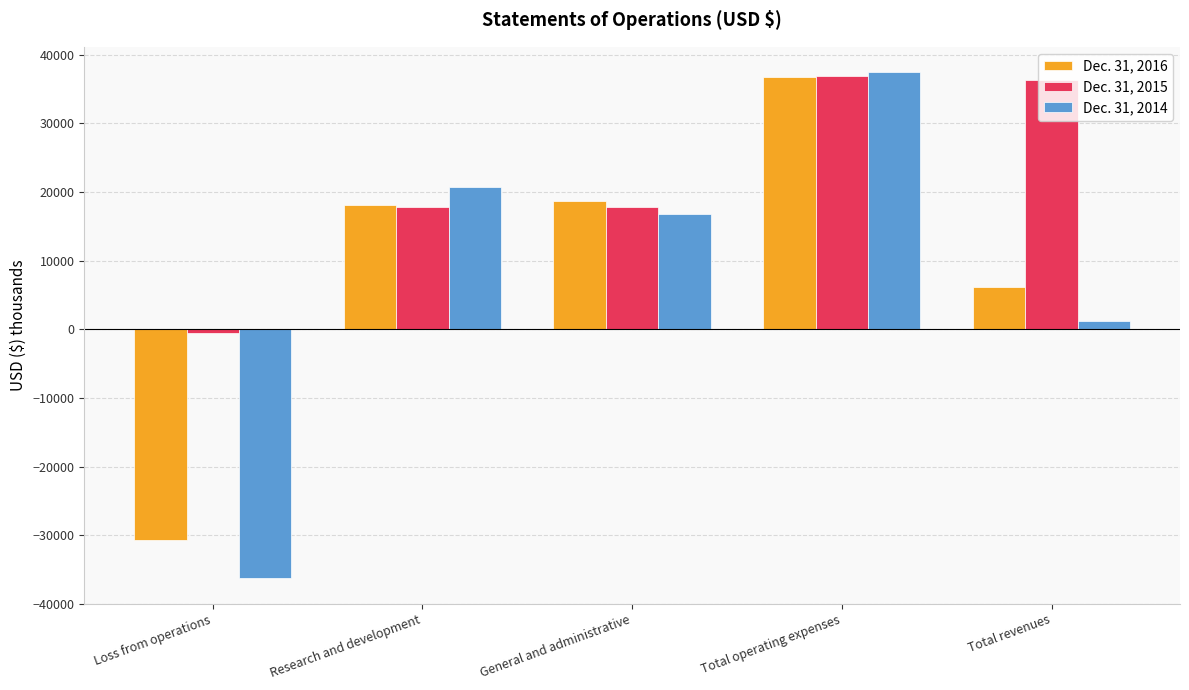

Rank the categories by Dec. 31, 2014 value from highest to lowest.

Total operating expenses, Research and development, General and administrative, Total revenues, Loss from operations